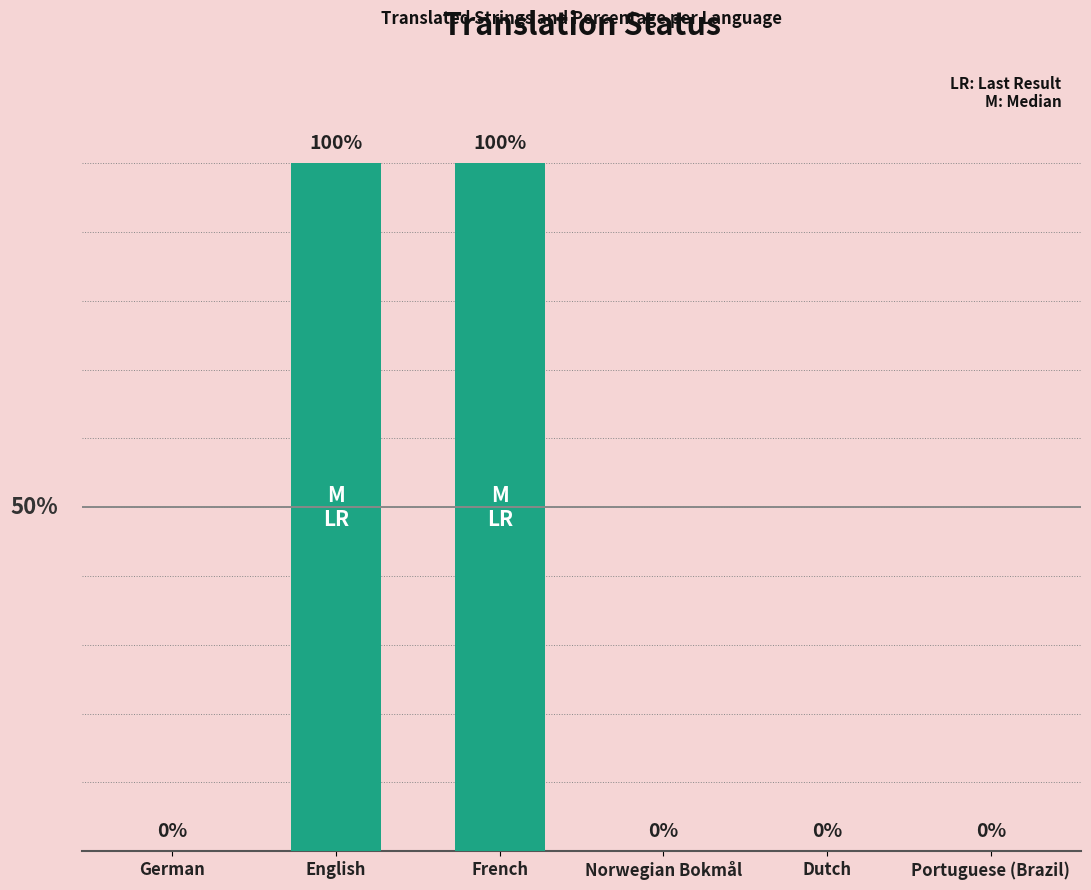

List the labels in order of value, largest first.

English, French, German, Norwegian Bokmål, Dutch, Portuguese (Brazil)